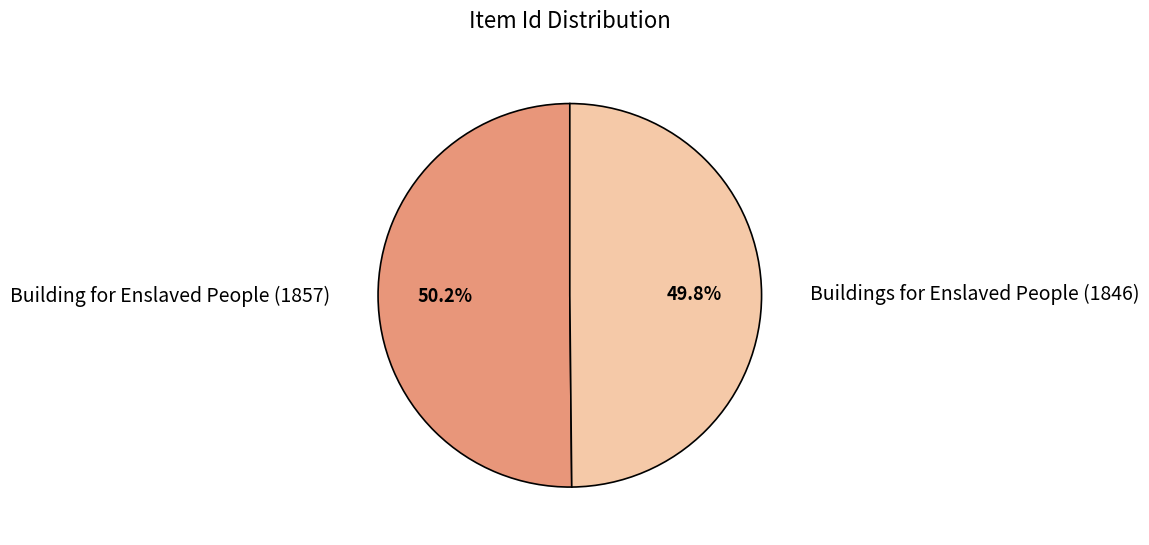

Approximately how many times larger is the value at Building for Enslaved People (1857) compared to Buildings for Enslaved People (1846)?

1.0